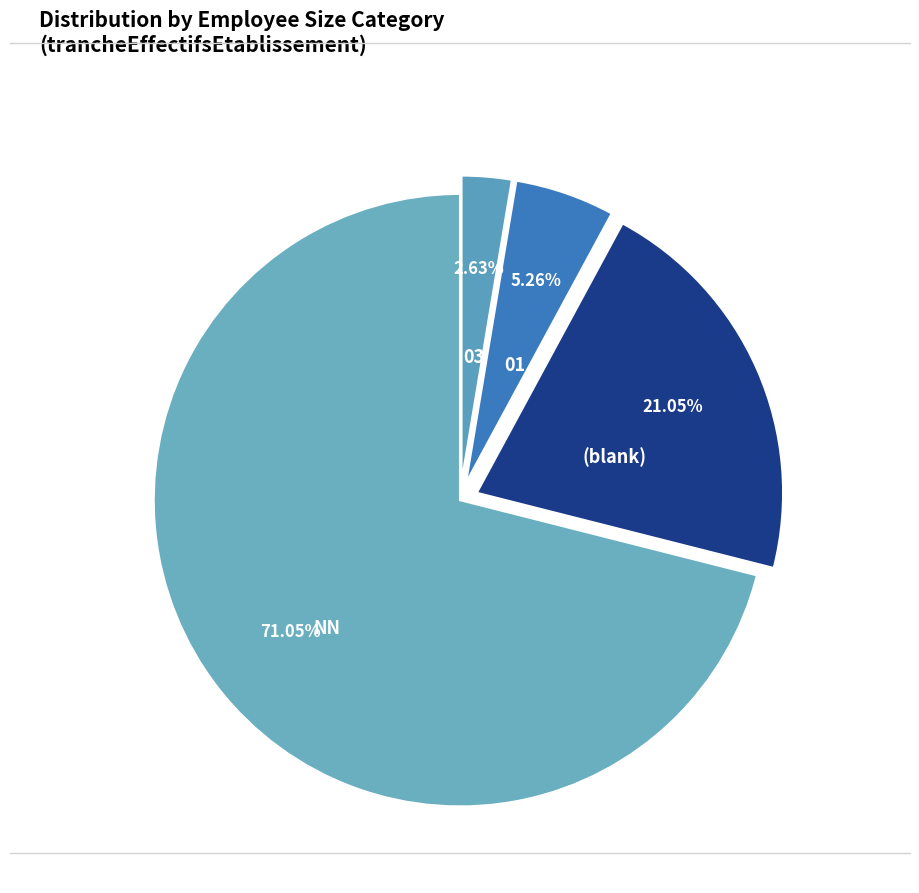

Count the number of slices in the pie.

4